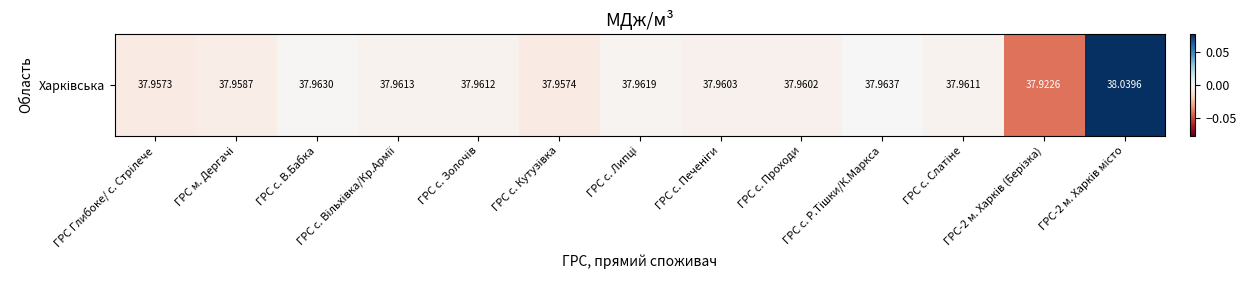

The chart shows a value of -0.0 at ГРС с. Печенiги. True or false?

True